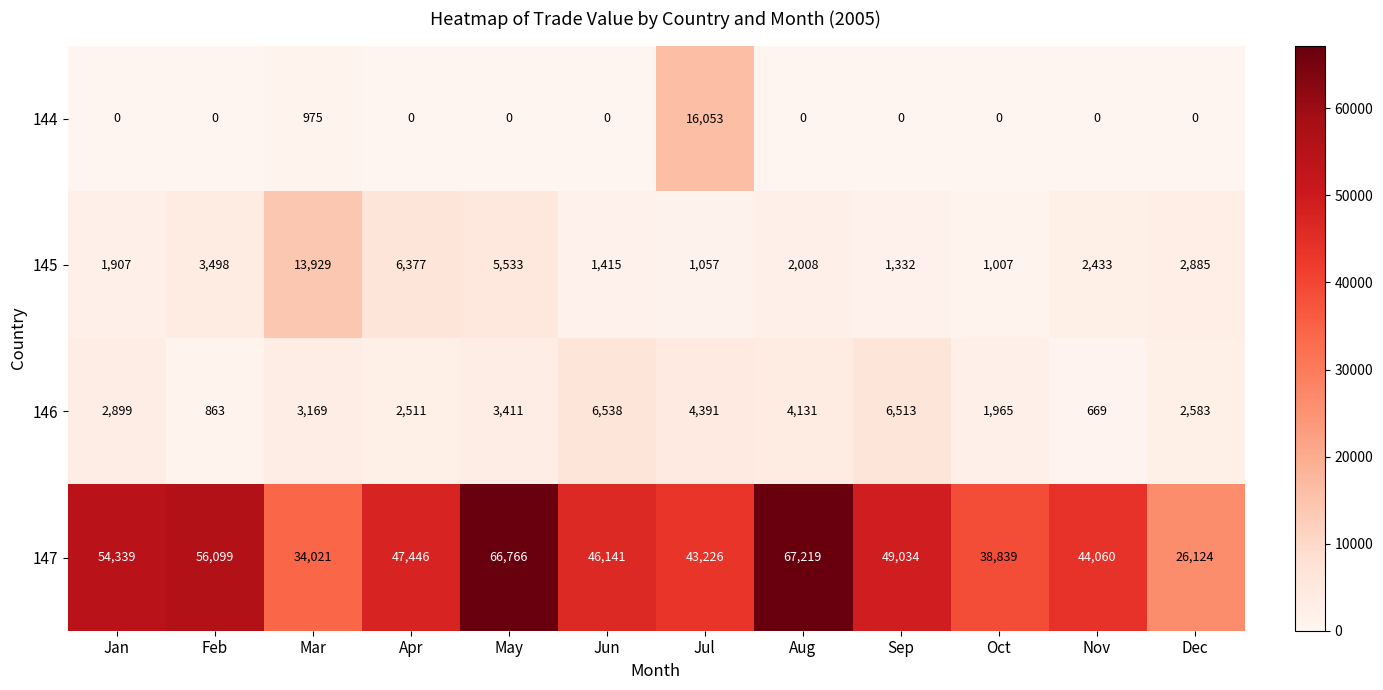

What is the maximum value shown in the chart?

67219